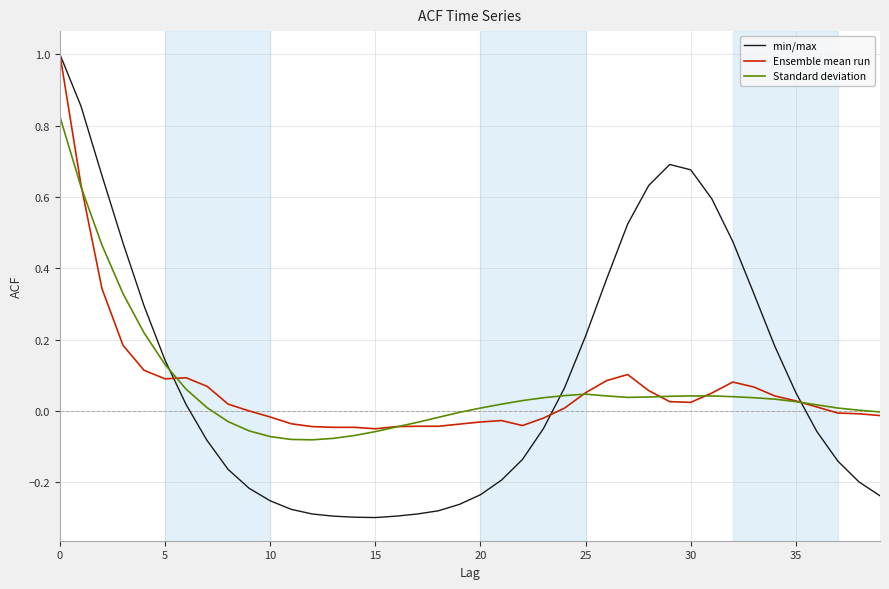

Which series has the widest spread of values?

min/max